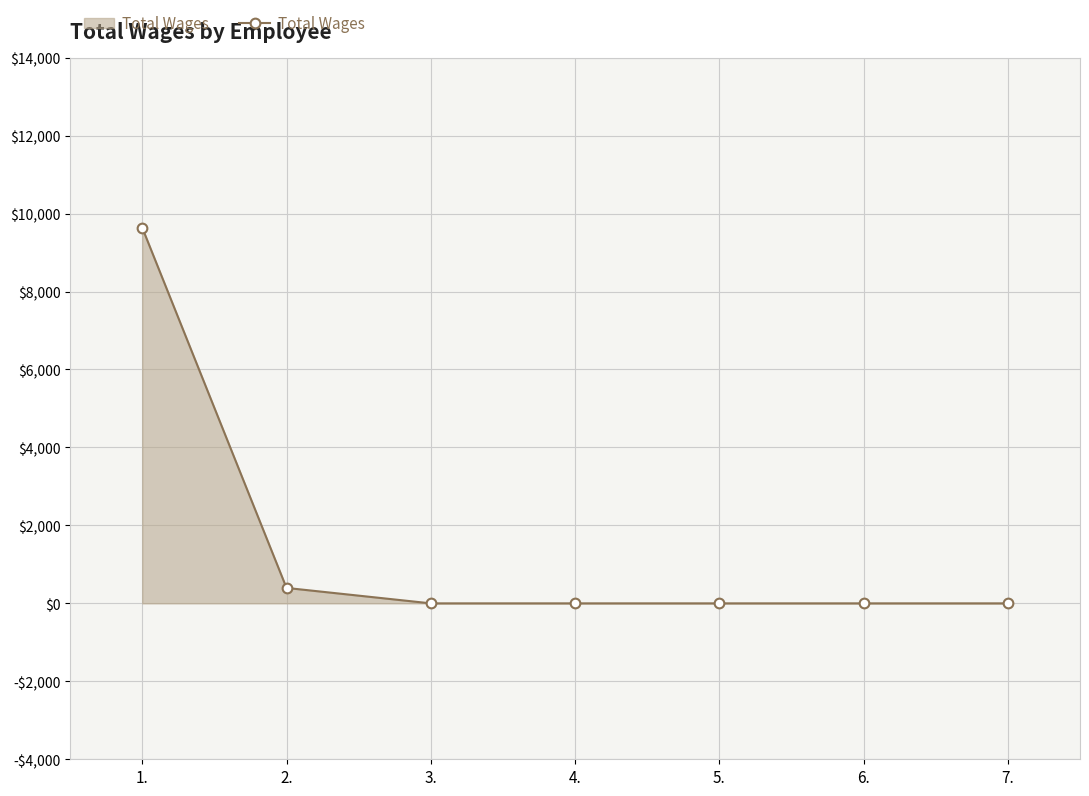

Reading left to right, what are all the values shown in this chart?

1.=9637	2.=396	3.=0	4.=0	5.=0	6.=0	7.=0